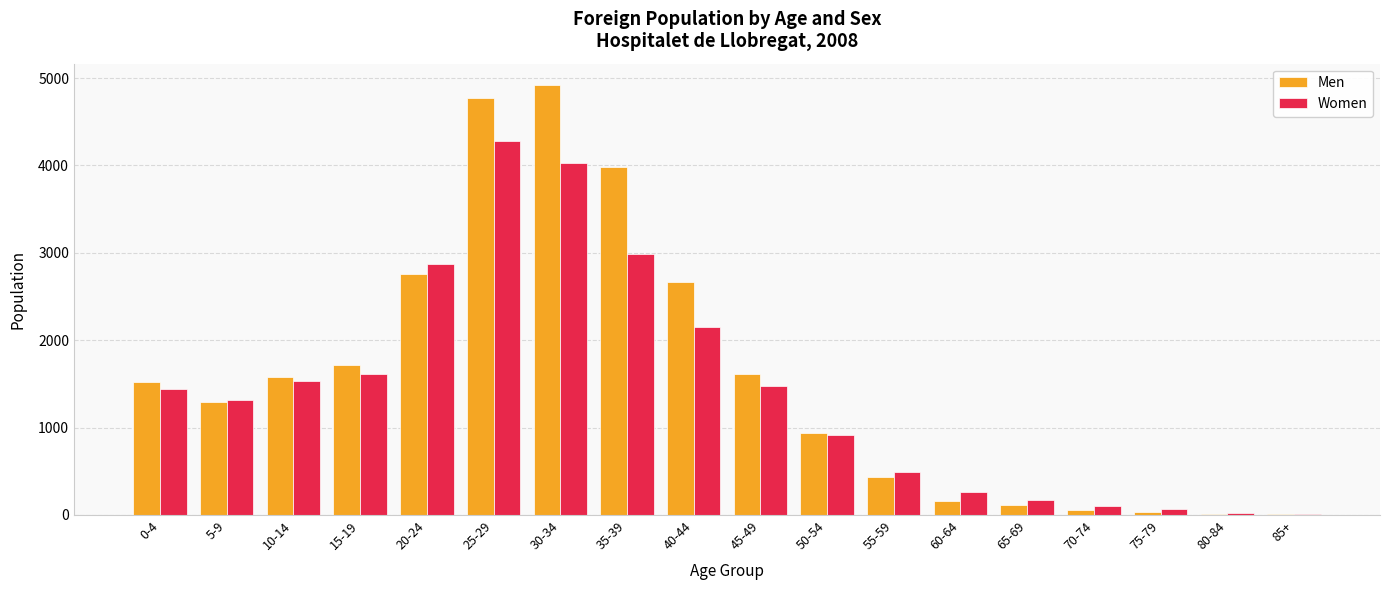

How many series are shown in this chart?

2